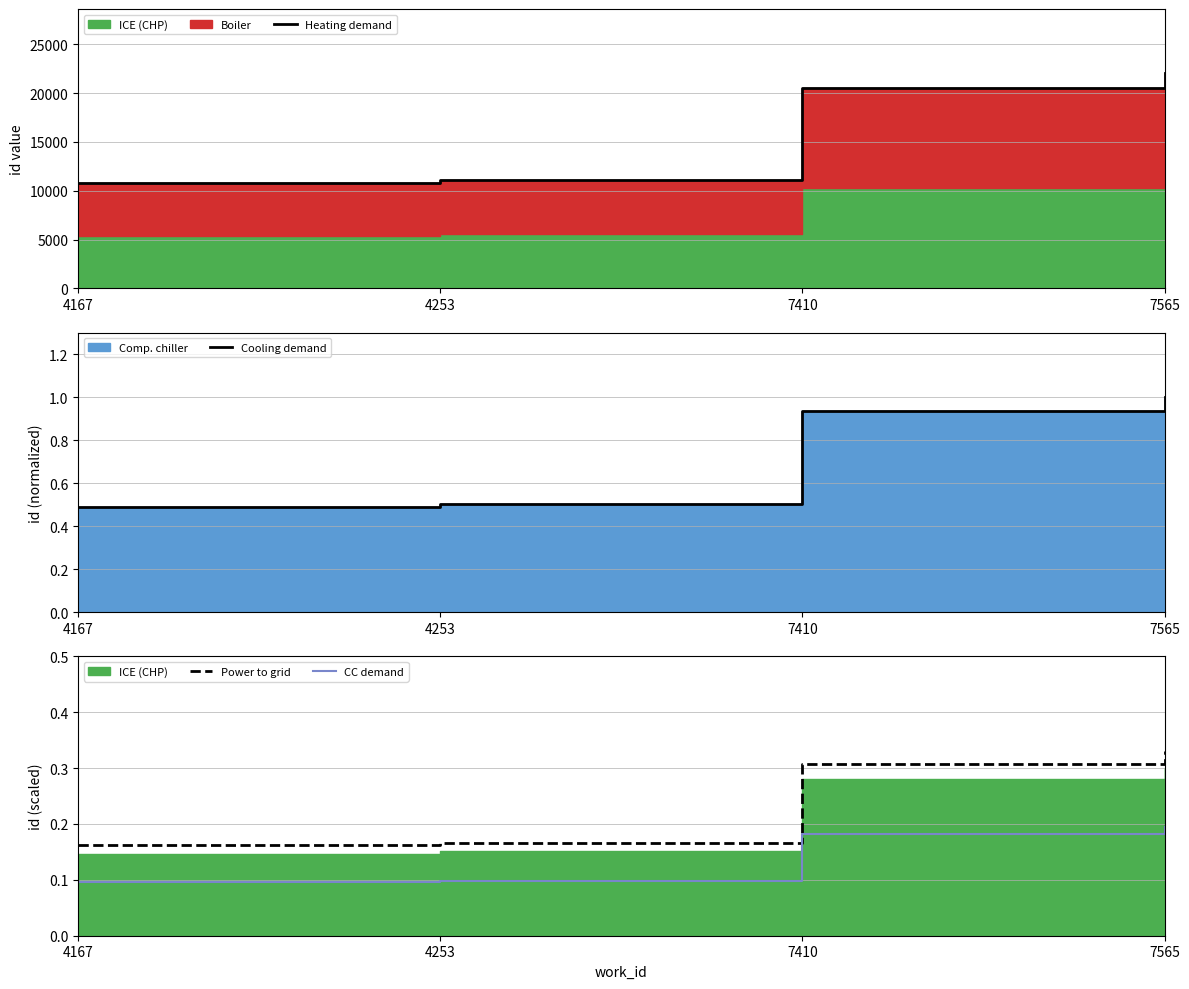

At 4167, list the series in order from smallest to largest.

CC demand, Power to grid, Cooling demand, Heating demand